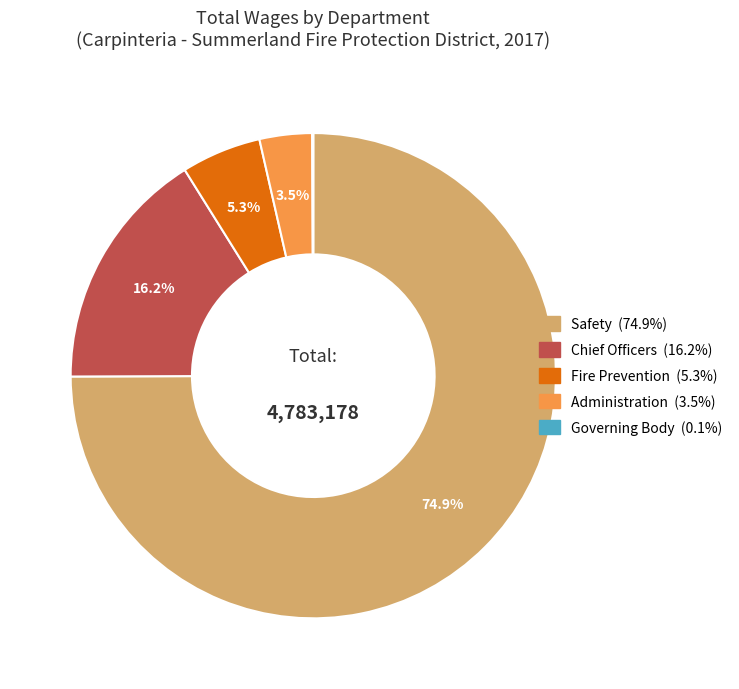

Does any single category account for the majority?

Yes